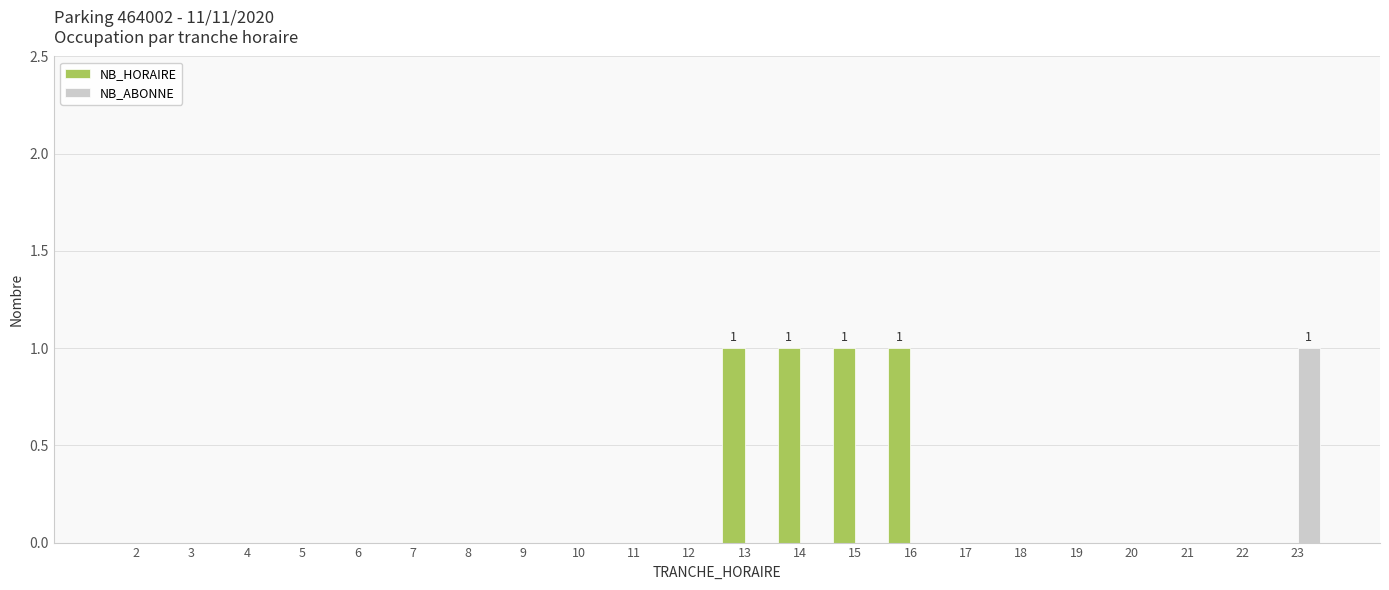

Between 11 and 13, which series saw the biggest shift?

NB_HORAIRE